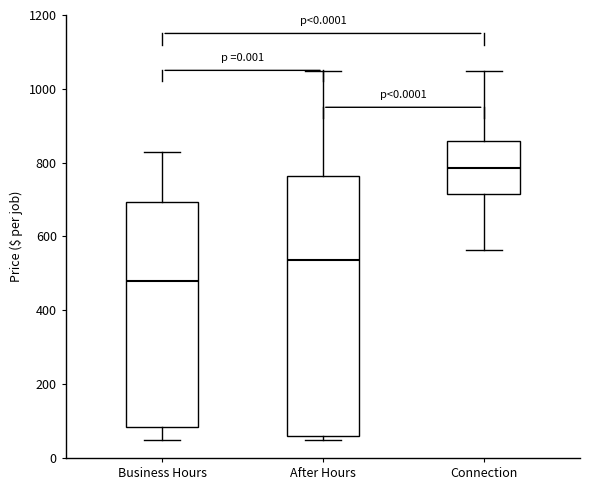

Where does the median line of the box for Business Hours sit on the y-axis? The values are not printed on the chart, so give them approximately, as read against the axis.

480